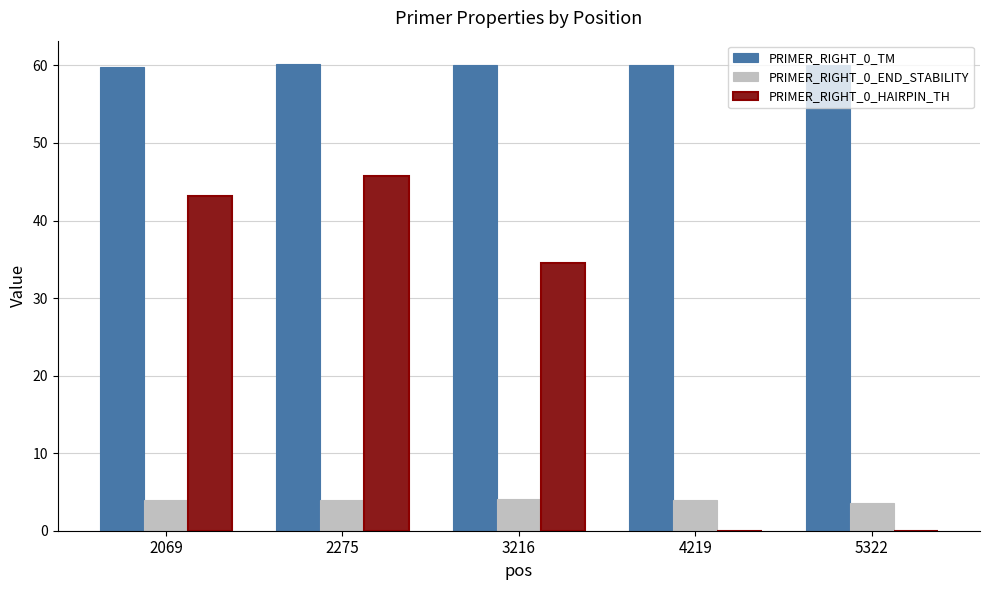

The PRIMER_RIGHT_0_END_STABILITY series shows 6.2 at 2069. True or false?

False